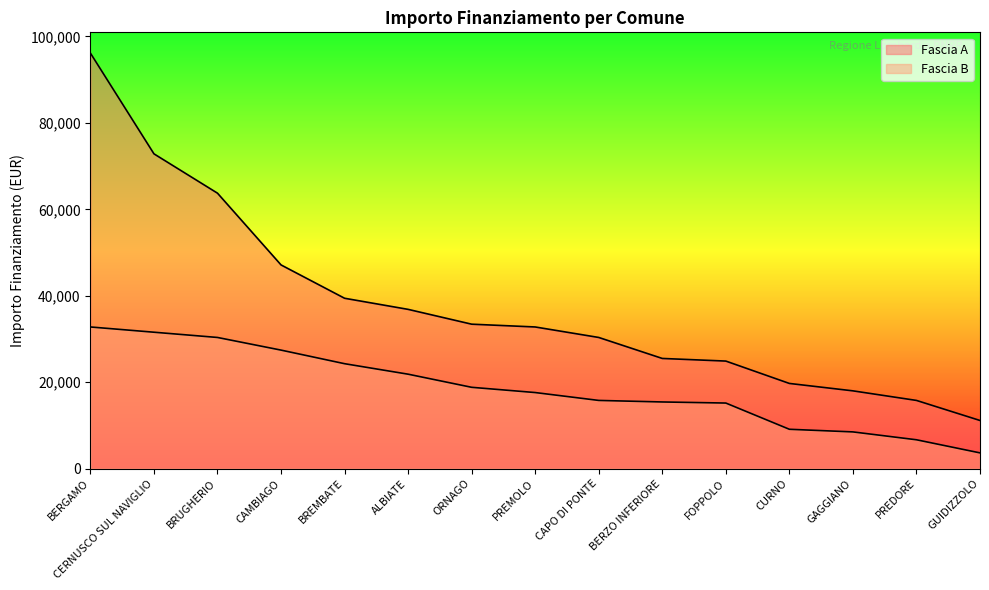

Between BERZO INFERIORE and FOPPOLO, which series saw the biggest shift?

Fascia A